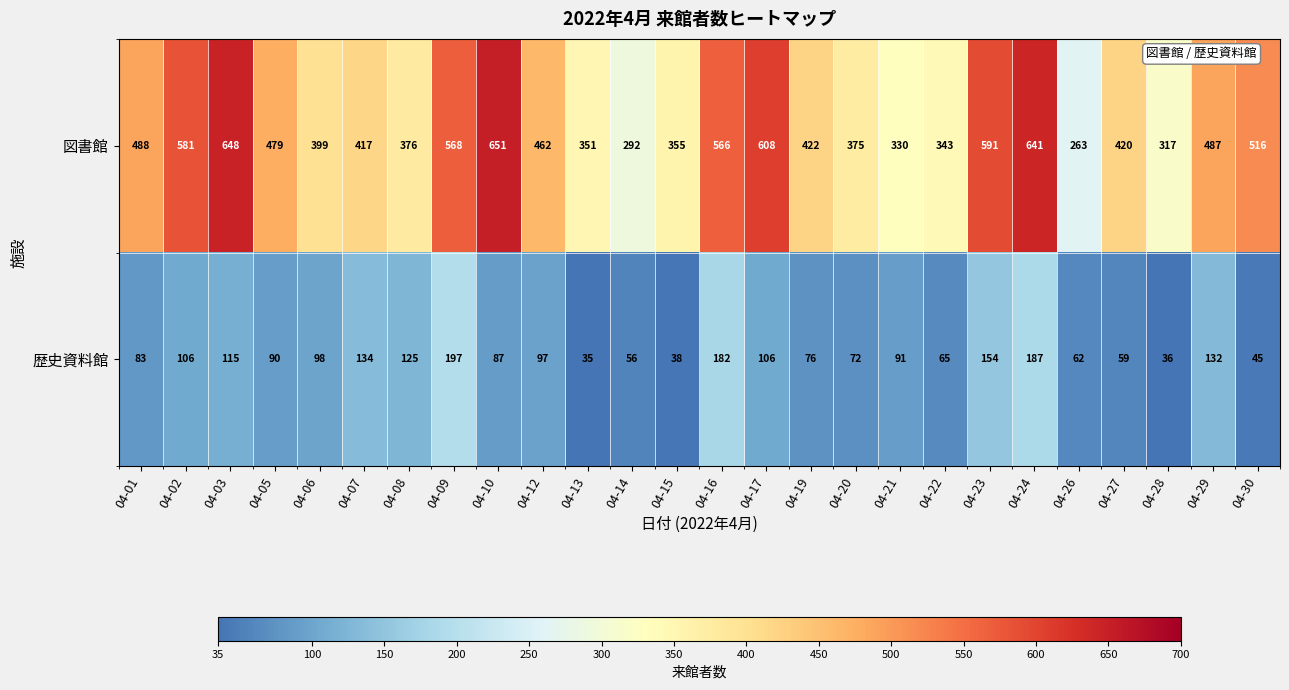

How many data points in 歴史資料館 are less than 91?

13